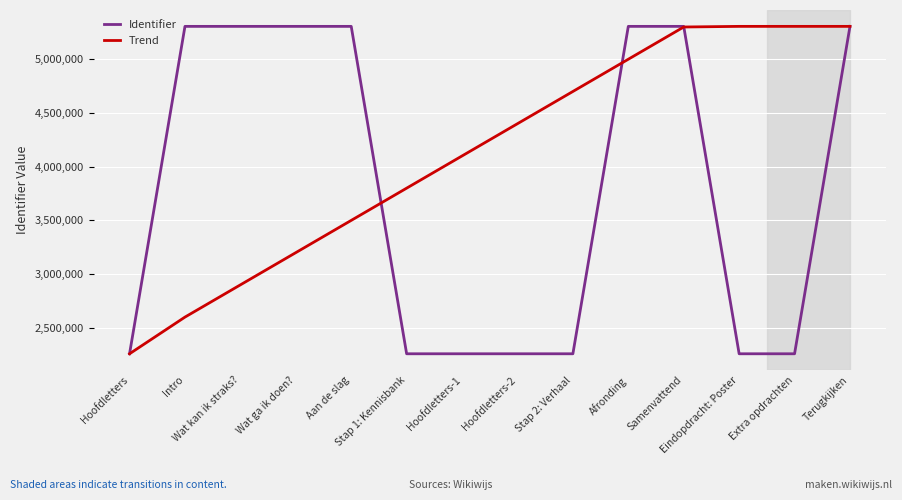

Rank the series by their average value, from lowest to highest.

Identifier, Trend